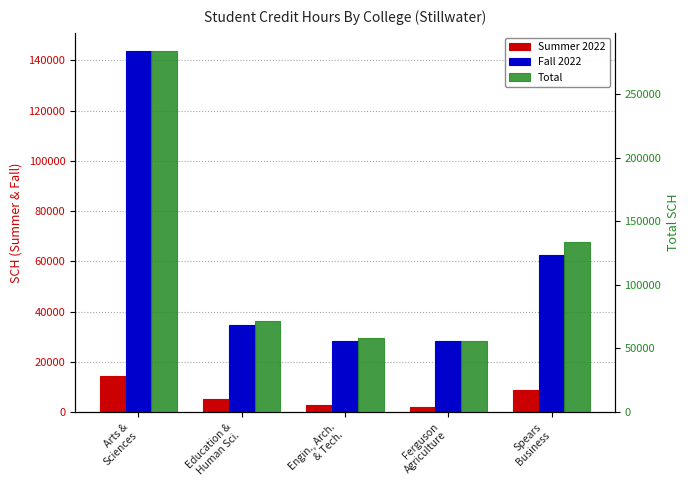

Rank the series at Education &
Human Sci. from highest to lowest value.

Total, Fall 2022, Summer 2022